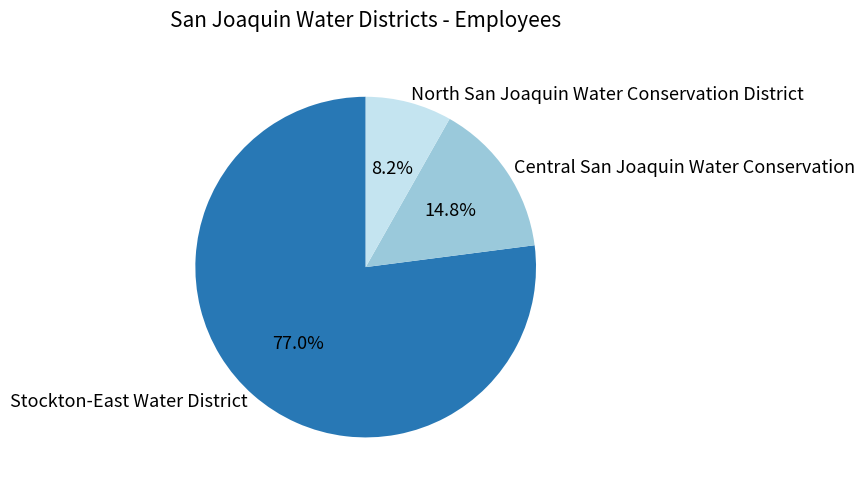

To the nearest percent, what is the average slice percentage?

33%